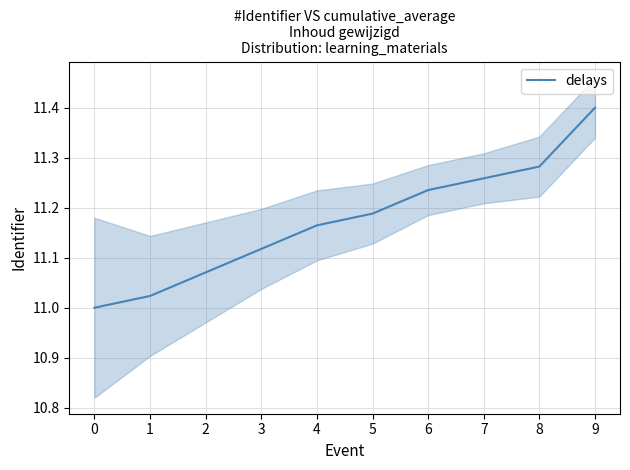

The chart shows a value of 15.1 at 9. True or false?

False